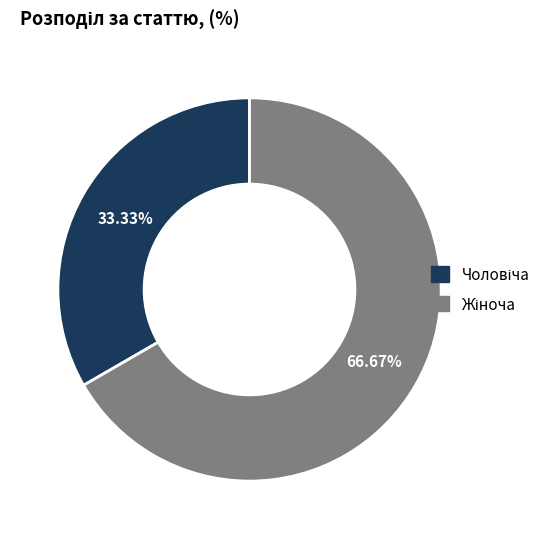

Is there a majority slice in this chart?

Yes